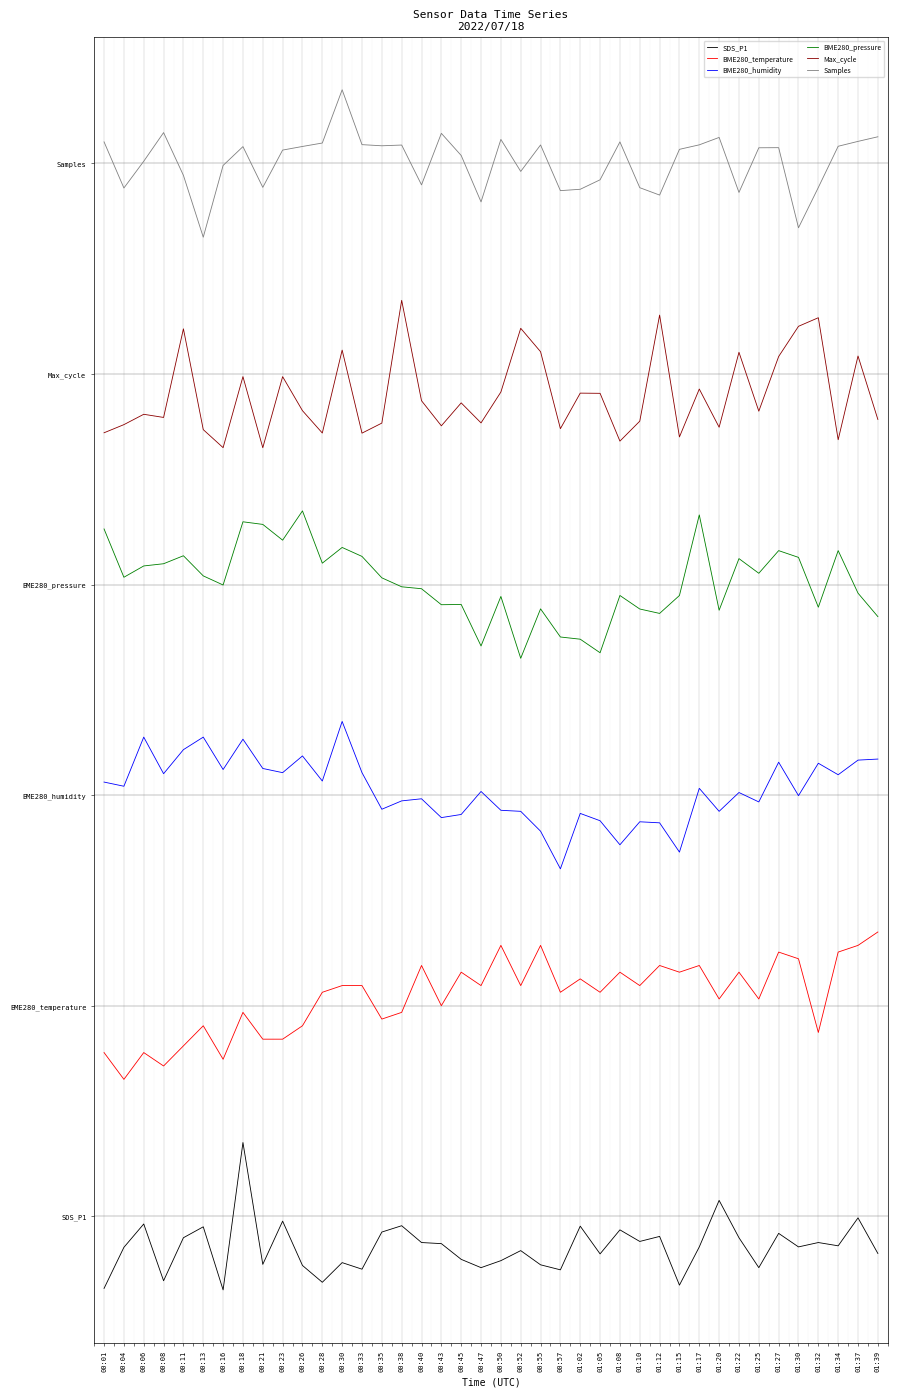

Reading left to right, transcribe all the data shown in this chart.

SDS_P1: 00:01=-0.3	00:04=-0.1	00:06=-0.0	00:08=-0.3	00:11=-0.1	00:13=-0.1	00:16=-0.3	00:18=0.3	00:21=-0.2	00:23=-0.0	00:26=-0.2	00:28=-0.3	00:30=-0.2	00:33=-0.3	00:35=-0.1	00:38=-0.0	00:40=-0.1	00:43=-0.1	00:45=-0.2	00:47=-0.2	00:50=-0.2	00:52=-0.2	00:55=-0.2	00:57=-0.3	01:02=-0.0	01:05=-0.2	01:08=-0.1	01:10=-0.1	01:12=-0.1	01:15=-0.3	01:17=-0.1	01:20=0.1	01:22=-0.1	01:25=-0.2	01:27=-0.1	01:30=-0.1	01:32=-0.1	01:34=-0.1	01:37=-0.0	01:39=-0.2
BME280_temperature: 00:01=0.8	00:04=0.7	00:06=0.8	00:08=0.7	00:11=0.8	00:13=0.9	00:16=0.7	00:18=1.0	00:21=0.8	00:23=0.8	00:26=0.9	00:28=1.1	00:30=1.1	00:33=1.1	00:35=0.9	00:38=1.0	00:40=1.2	00:43=1.0	00:45=1.2	00:47=1.1	00:50=1.3	00:52=1.1	00:55=1.3	00:57=1.1	01:02=1.1	01:05=1.1	01:08=1.2	01:10=1.1	01:12=1.2	01:15=1.2	01:17=1.2	01:20=1.0	01:22=1.2	01:25=1.0	01:27=1.3	01:30=1.2	01:32=0.9	01:34=1.3	01:37=1.3	01:39=1.4
BME280_humidity: 00:01=2.1	00:04=2.0	00:06=2.3	00:08=2.1	00:11=2.2	00:13=2.3	00:16=2.1	00:18=2.3	00:21=2.1	00:23=2.1	00:26=2.2	00:28=2.1	00:30=2.4	00:33=2.1	00:35=1.9	00:38=2.0	00:40=2.0	00:43=1.9	00:45=1.9	00:47=2.0	00:50=1.9	00:52=1.9	00:55=1.8	00:57=1.6	01:02=1.9	01:05=1.9	01:08=1.8	01:10=1.9	01:12=1.9	01:15=1.7	01:17=2.0	01:20=1.9	01:22=2.0	01:25=2.0	01:27=2.2	01:30=2.0	01:32=2.2	01:34=2.1	01:37=2.2	01:39=2.2
BME280_pressure: 00:01=3.3	00:04=3.0	00:06=3.1	00:08=3.1	00:11=3.1	00:13=3.0	00:16=3.0	00:18=3.3	00:21=3.3	00:23=3.2	00:26=3.4	00:28=3.1	00:30=3.2	00:33=3.1	00:35=3.0	00:38=3.0	00:40=3.0	00:43=2.9	00:45=2.9	00:47=2.7	00:50=2.9	00:52=2.6	00:55=2.9	00:57=2.8	01:02=2.7	01:05=2.7	01:08=2.9	01:10=2.9	01:12=2.9	01:15=2.9	01:17=3.3	01:20=2.9	01:22=3.1	01:25=3.1	01:27=3.2	01:30=3.1	01:32=2.9	01:34=3.2	01:37=3.0	01:39=2.8
Max_cycle: 00:01=3.7	00:04=3.8	00:06=3.8	00:08=3.8	00:11=4.2	00:13=3.7	00:16=3.7	00:18=4.0	00:21=3.6	00:23=4.0	00:26=3.8	00:28=3.7	00:30=4.1	00:33=3.7	00:35=3.8	00:38=4.3	00:40=3.9	00:43=3.8	00:45=3.9	00:47=3.8	00:50=3.9	00:52=4.2	00:55=4.1	00:57=3.7	01:02=3.9	01:05=3.9	01:08=3.7	01:10=3.8	01:12=4.3	01:15=3.7	01:17=3.9	01:20=3.7	01:22=4.1	01:25=3.8	01:27=4.1	01:30=4.2	01:32=4.3	01:34=3.7	01:37=4.1	01:39=3.8
Samples: 00:01=5.1	00:04=4.9	00:06=5.0	00:08=5.1	00:11=4.9	00:13=4.7	00:16=5.0	00:18=5.1	00:21=4.9	00:23=5.1	00:26=5.1	00:28=5.1	00:30=5.3	00:33=5.1	00:35=5.1	00:38=5.1	00:40=4.9	00:43=5.1	00:45=5.0	00:47=4.8	00:50=5.1	00:52=5.0	00:55=5.1	00:57=4.9	01:02=4.9	01:05=4.9	01:08=5.1	01:10=4.9	01:12=4.8	01:15=5.1	01:17=5.1	01:20=5.1	01:22=4.9	01:25=5.1	01:27=5.1	01:30=4.7	01:32=4.9	01:34=5.1	01:37=5.1	01:39=5.1